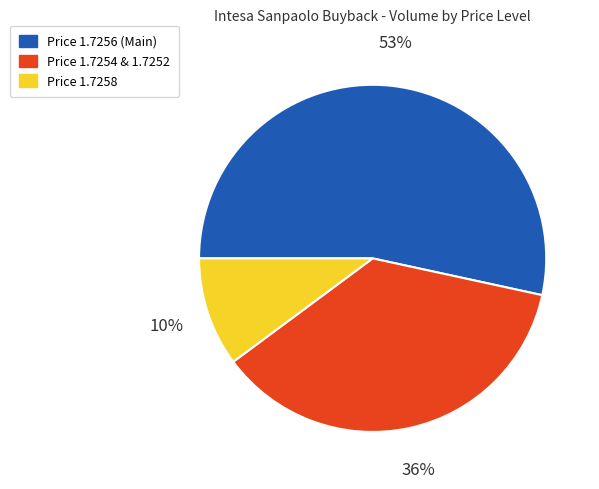

Is there a majority slice in this chart?

Yes